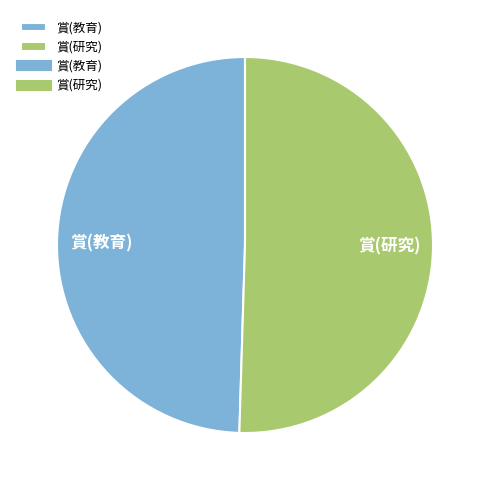

Is there any slice that represents more than half of the pie?

Yes